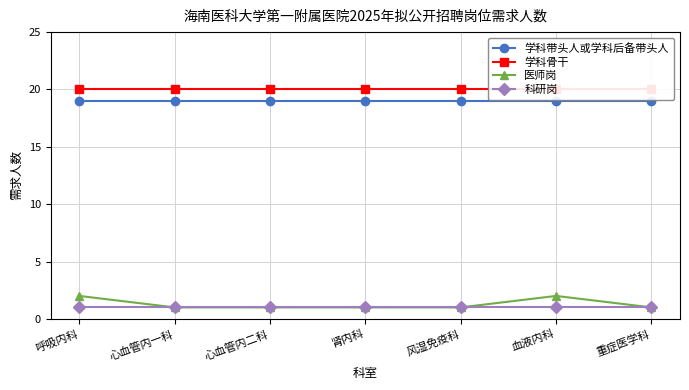

What is the label of the 5th point from the left?

风湿免疫科